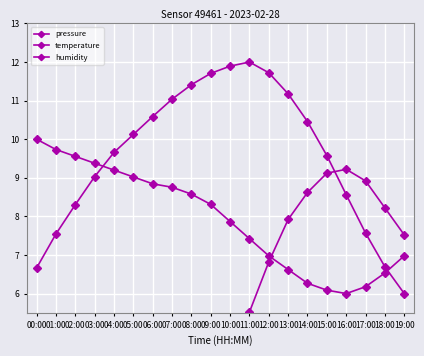

At how many categories does at least one series exceed 9?

17